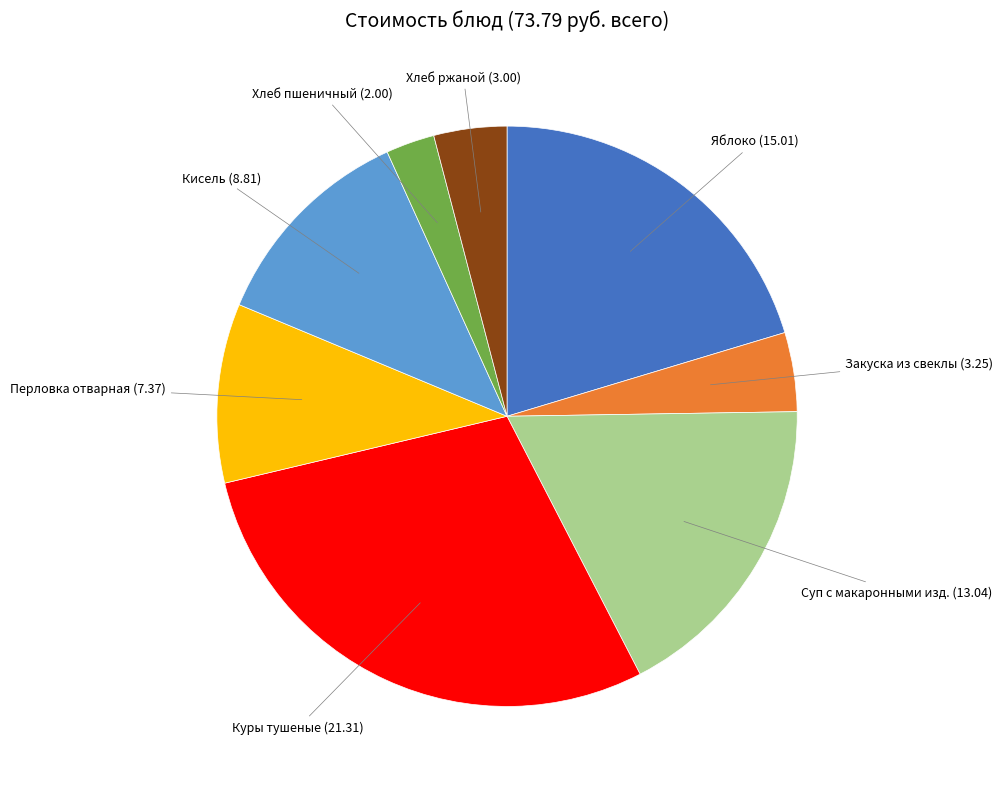

Does any single category account for the majority?

No